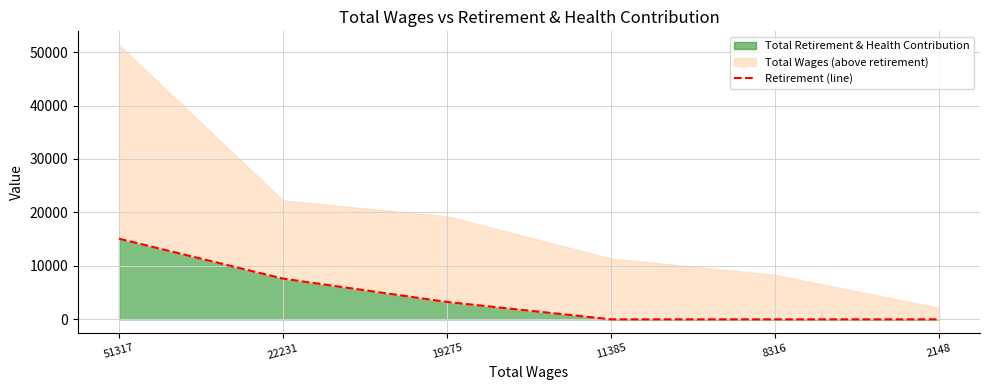

How many lines are shown in the chart?

1